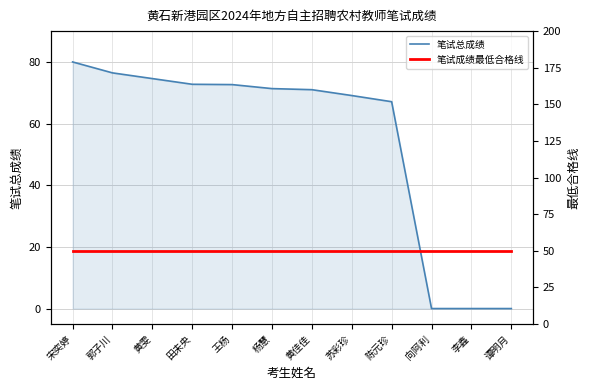

True or false: 笔试成绩最低合格线 has more than 2 interior local peaks.

False